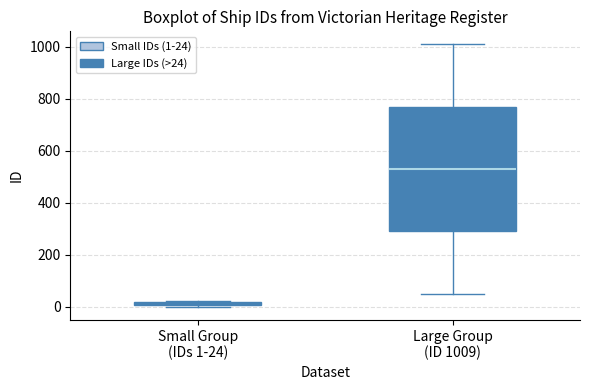

Where is the upper edge of the box for Large Group (ID 1009) on the y-axis? The values are not printed on the chart, so give them approximately, as read against the axis.

760